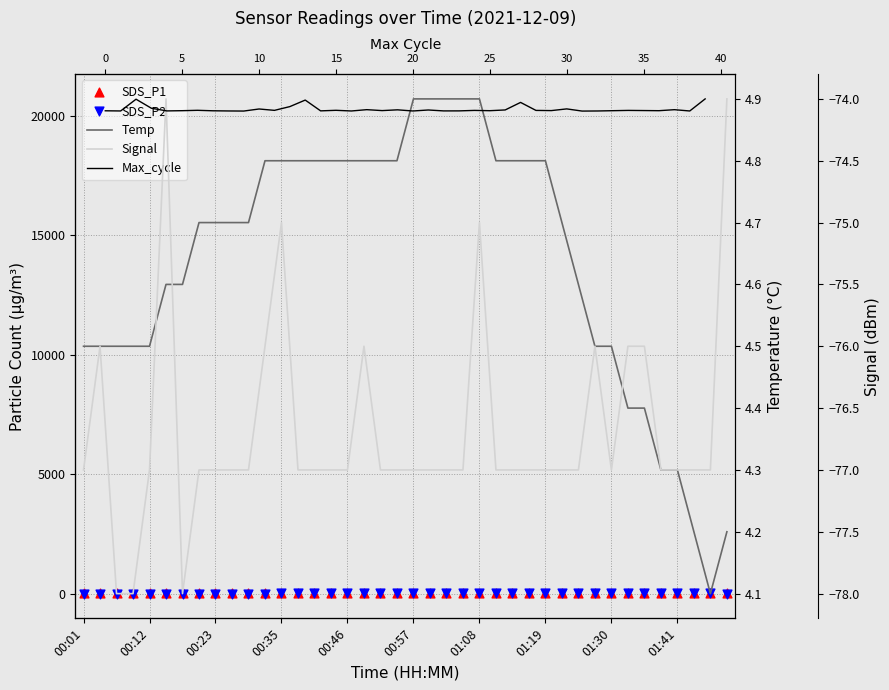

What is the total value across all series at 01:41?

20176.6